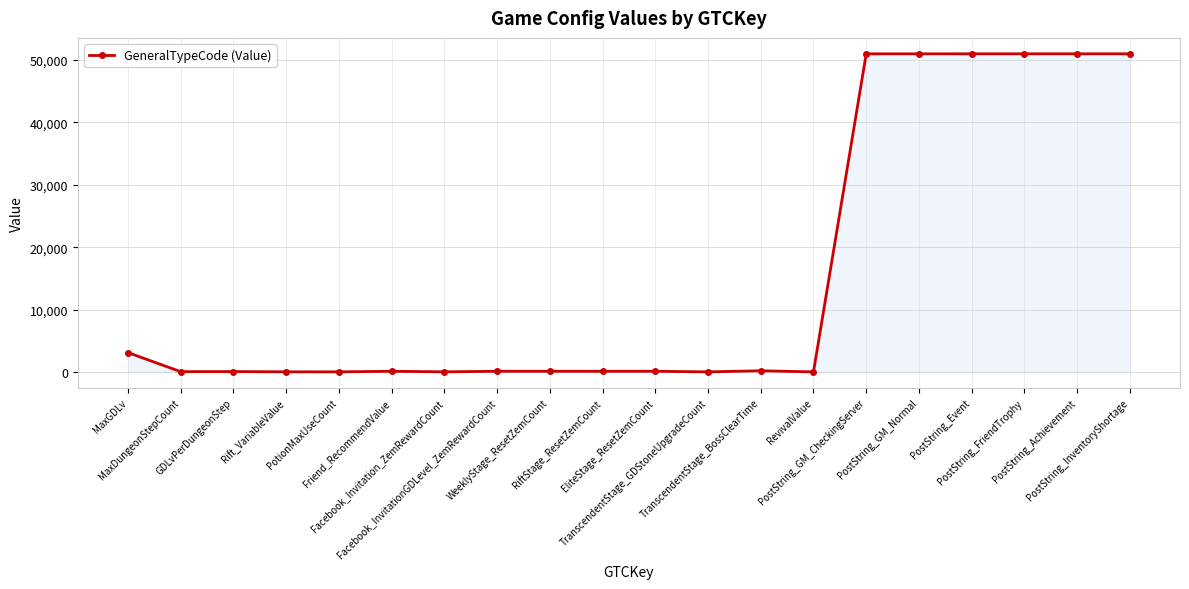

What position from the right is Facebook_Invitation_ZemRewardCount?

14